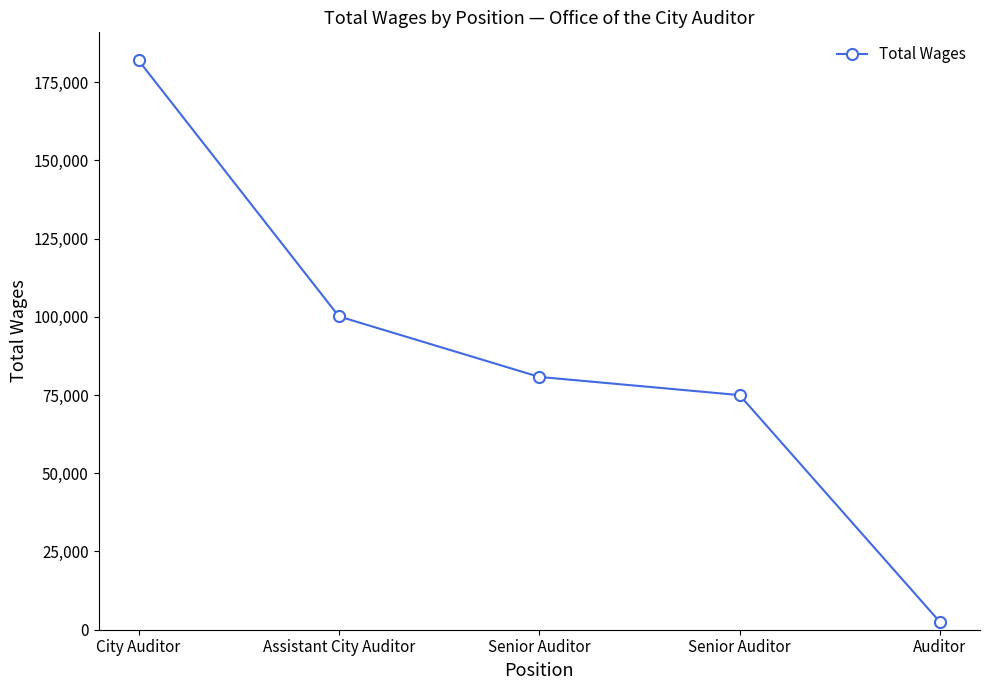

Reading left to right, extract all data points from this chart.

City Auditor=181935	Assistant City Auditor=100124	Senior Auditor=80793	Senior Auditor=74974	Auditor=2475